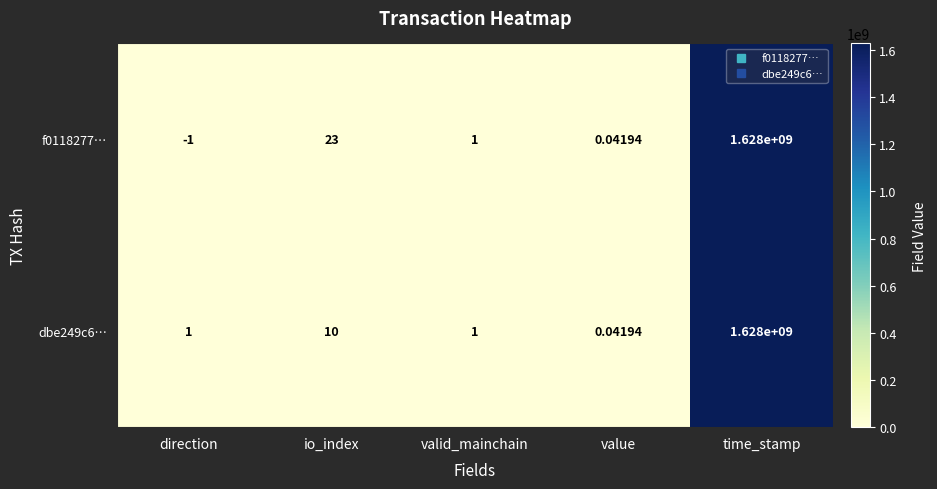

Which label corresponds to the smallest value in the chart?

direction